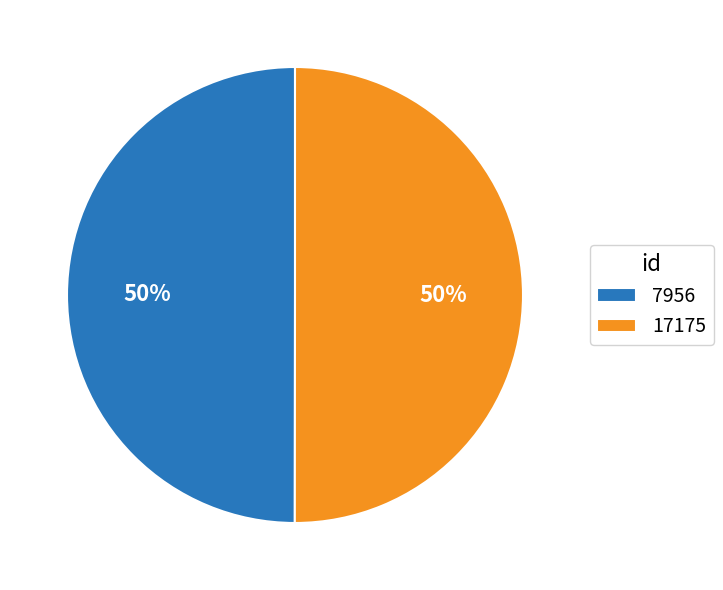

Is it true that 17175 is 50% of the pie?

True